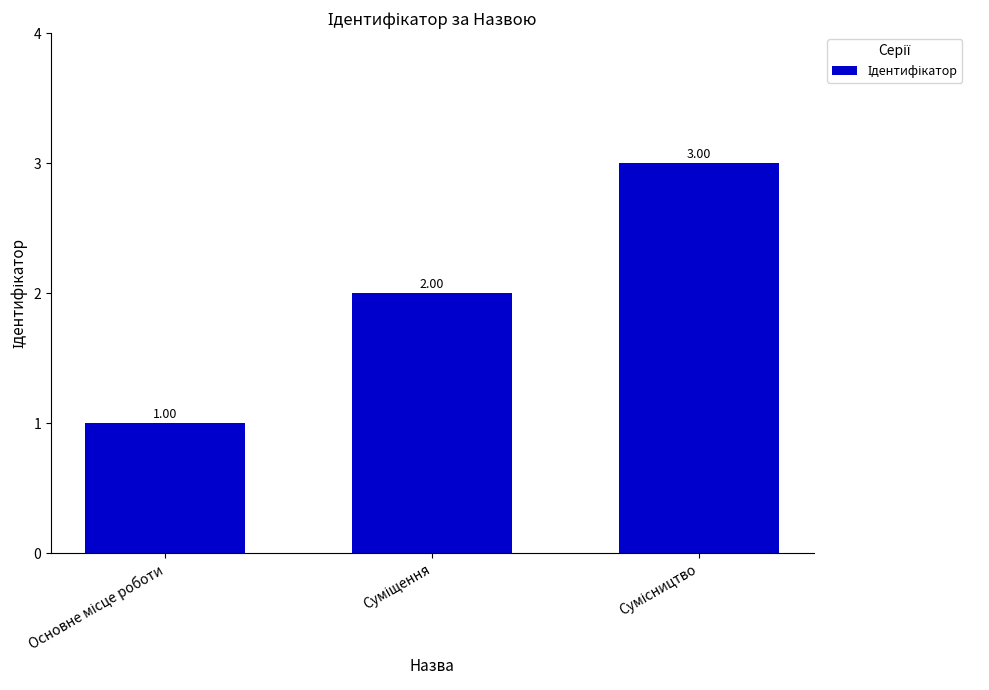

What is the value of the 1st bar from the left?

1